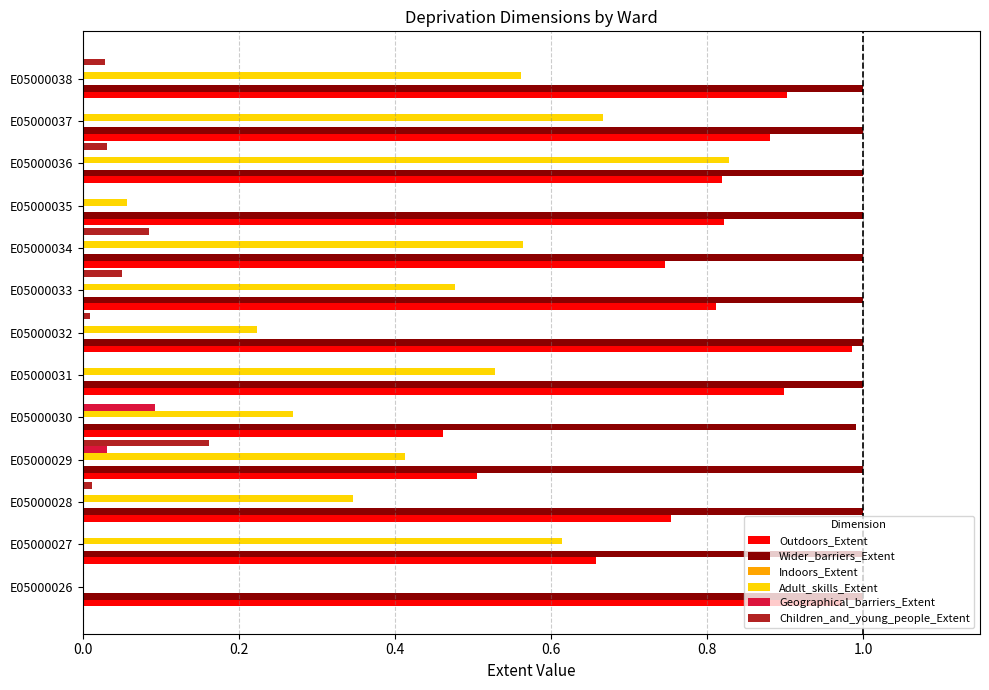

Which series changed the most between E05000031 and E05000035?

Adult_skills_Extent